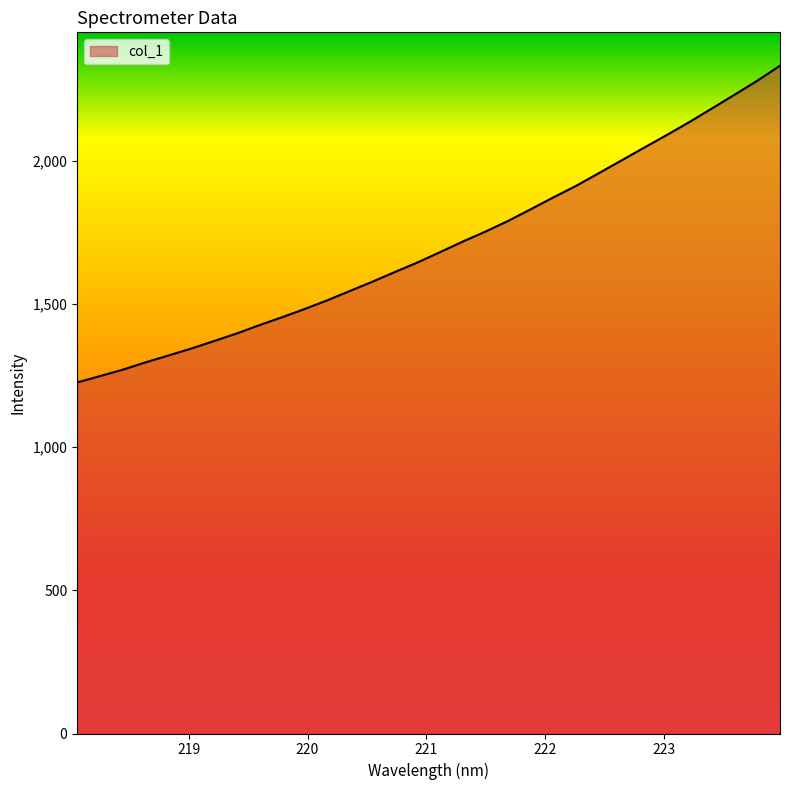

True or false: the data has more than 1 interior local peaks.

False